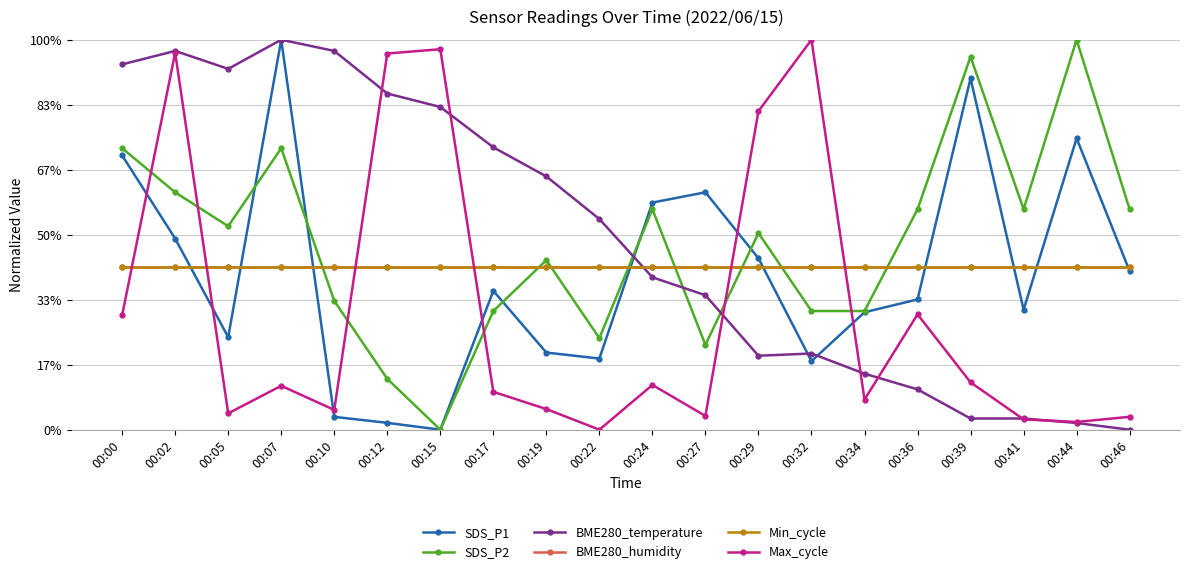

Is it true that Min_cycle equals 50.0 at 00:15?

True